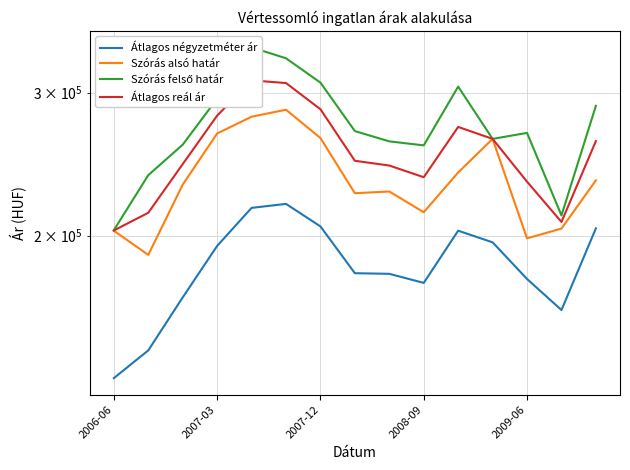

How many data points in Átlagos reál ár are less than 247261?

7